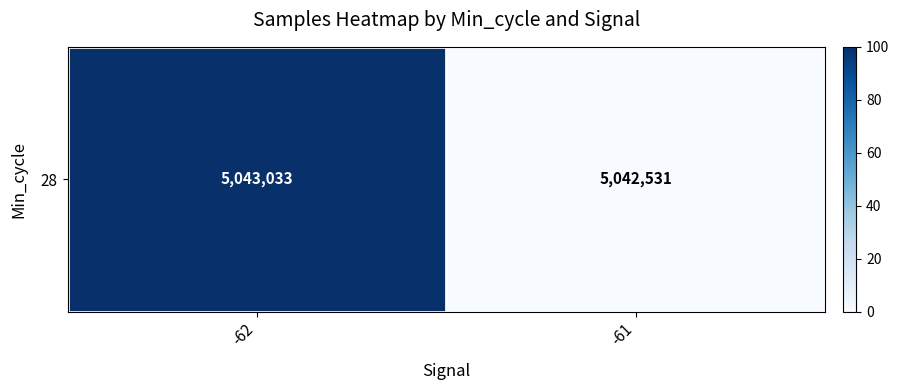

At which label is the value closest to 50?

-62